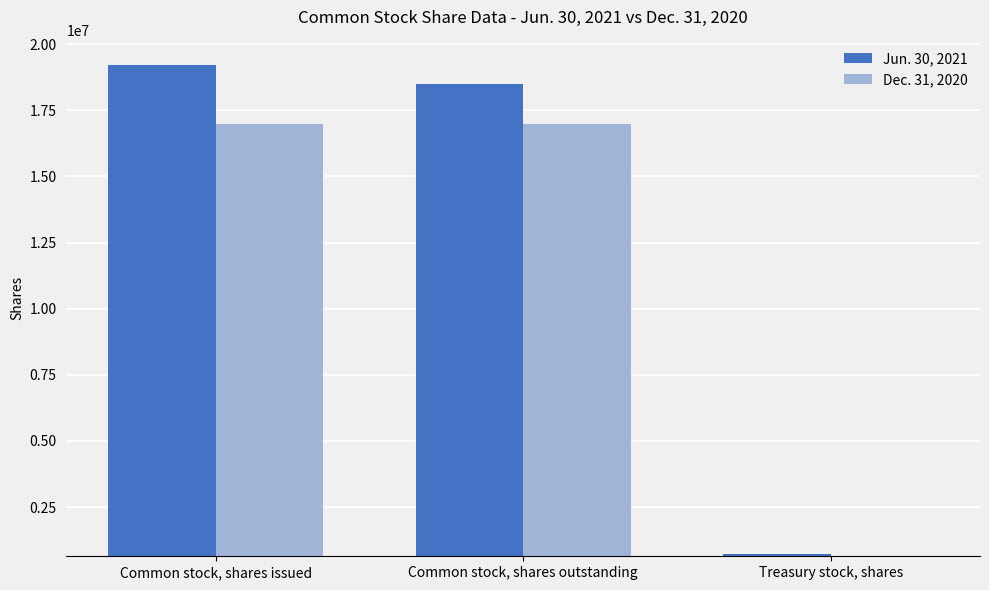

List the series in order of their overall mean, lowest first.

Dec. 31, 2020, Jun. 30, 2021